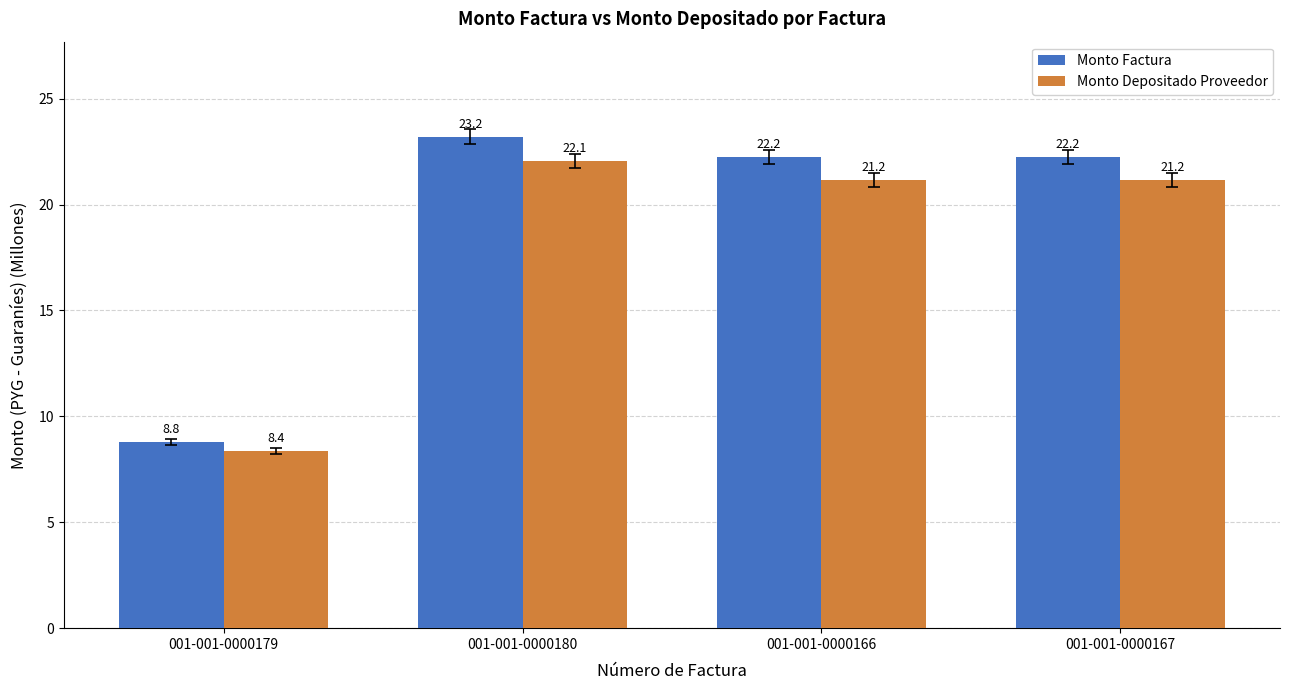

Which series changed the most between 001-001-0000180 and 001-001-0000166?

Monto Factura